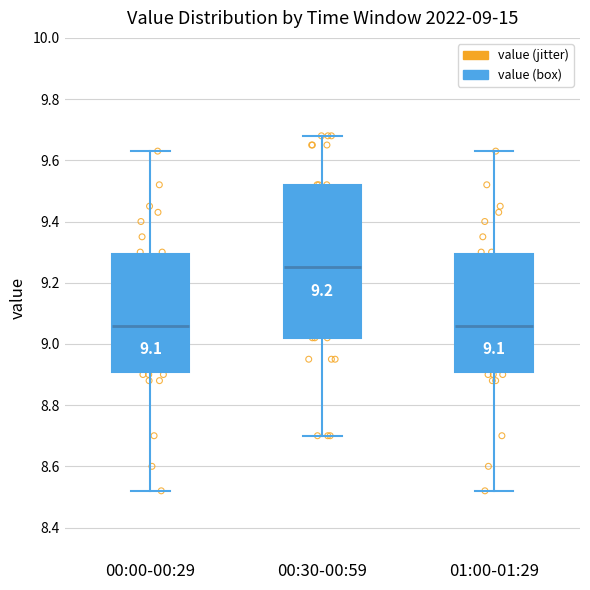

Which box has the highest median line?

00:30-00:59